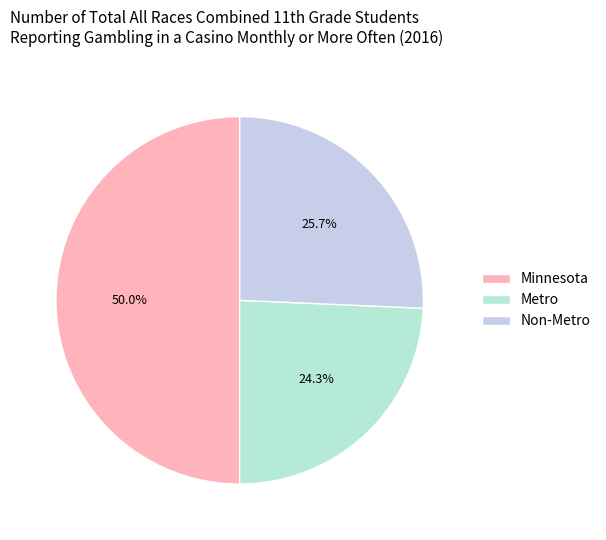

Is Minnesota the majority of the pie?

No